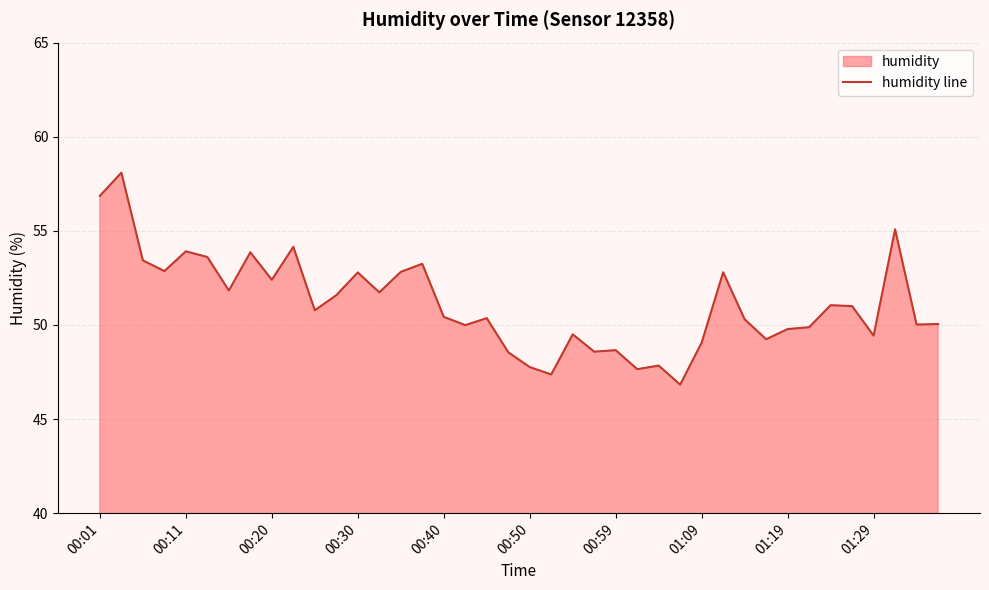

How many categories are shown in the chart?

40